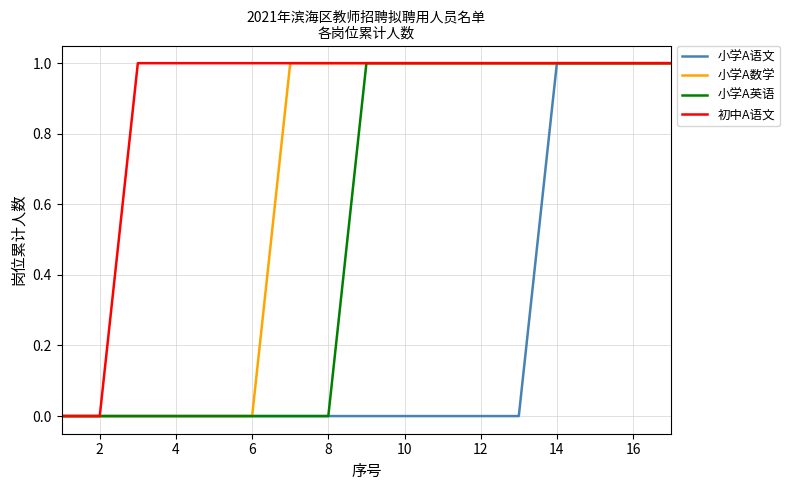

How many distinct data groups are displayed?

4